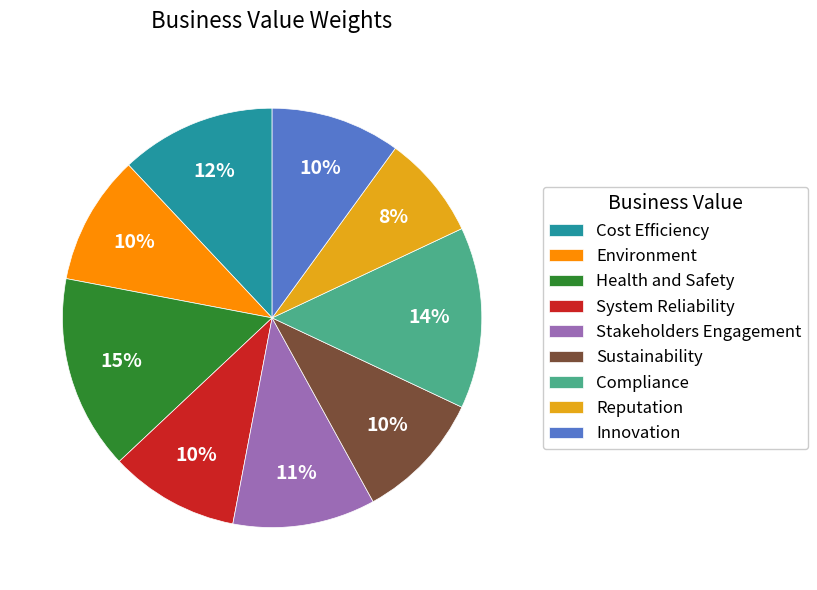

Does any single category account for the majority?

No